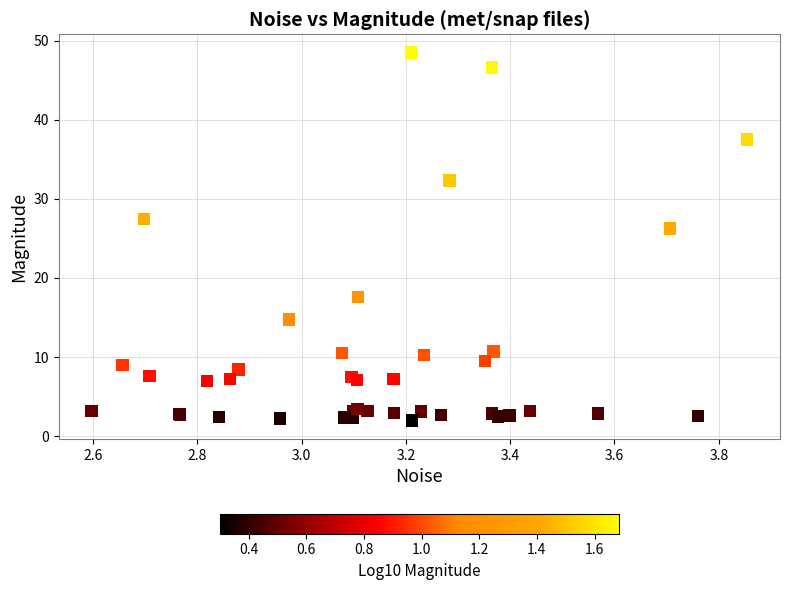

What Y value in the scatter plot is closest to 25?

26.3